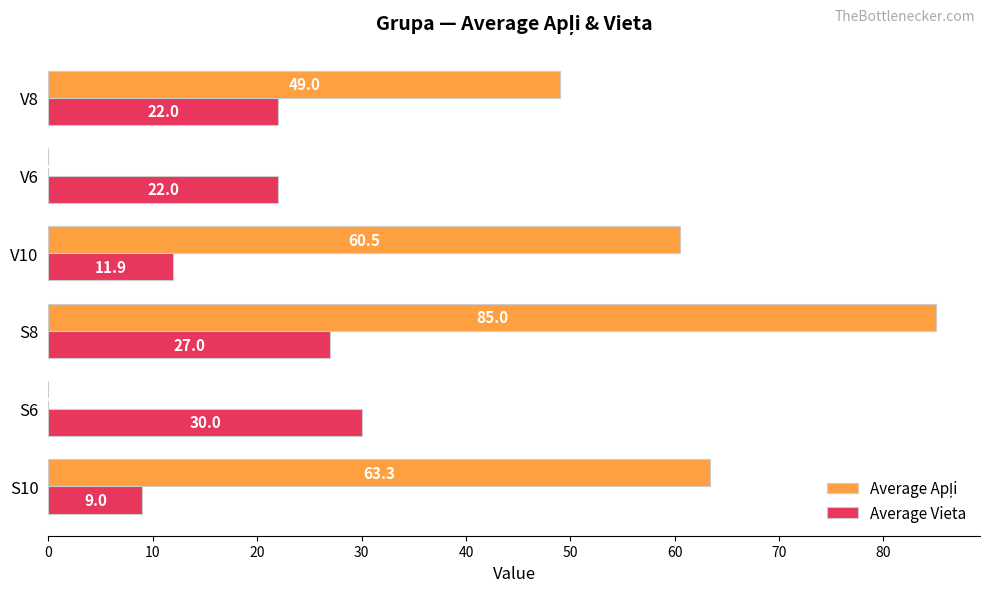

Which label corresponds to the largest value in the chart?

S8